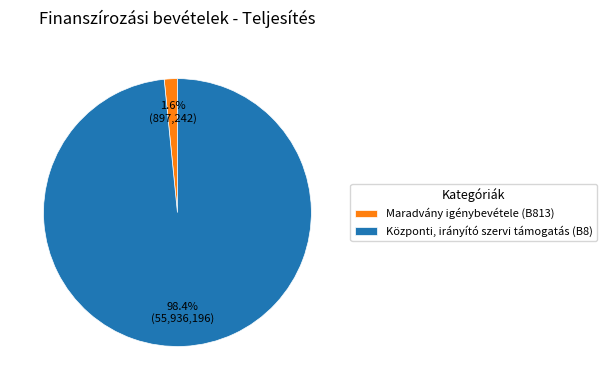

Is Maradvány igénybevétele (B813) the majority of the pie?

No